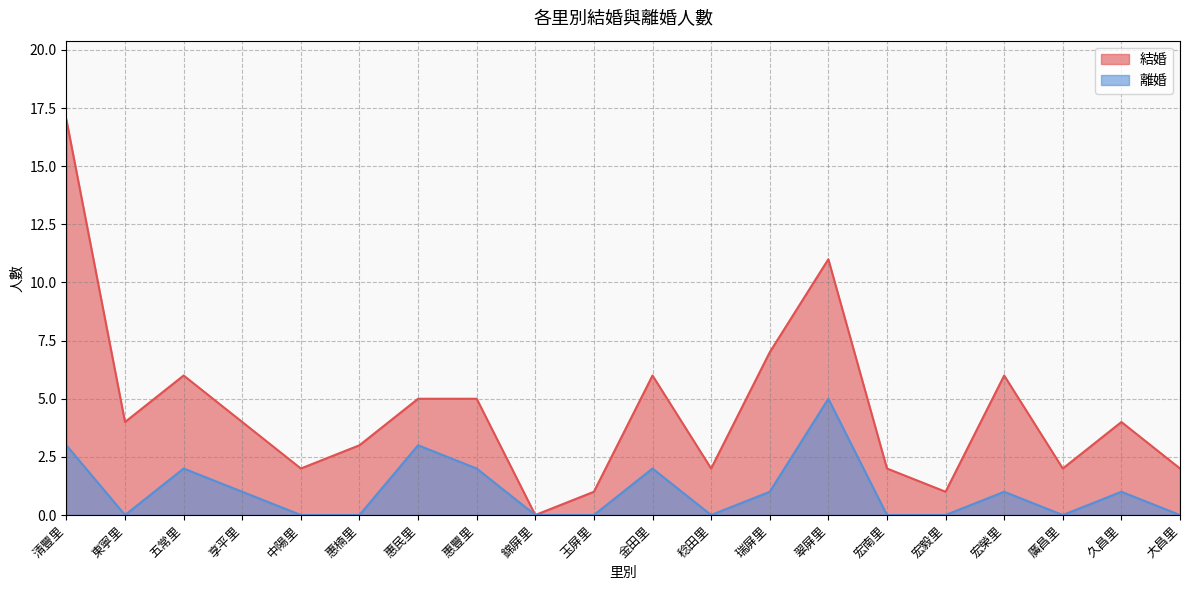

True or false: 結婚 has more than 2 points higher than both neighbors.

True